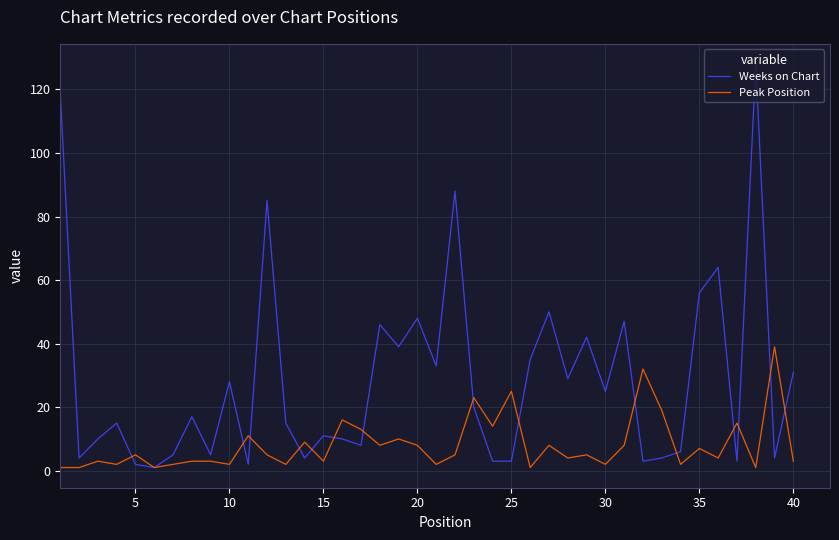

List the series in order of their overall mean, highest first.

Weeks on Chart, Peak Position